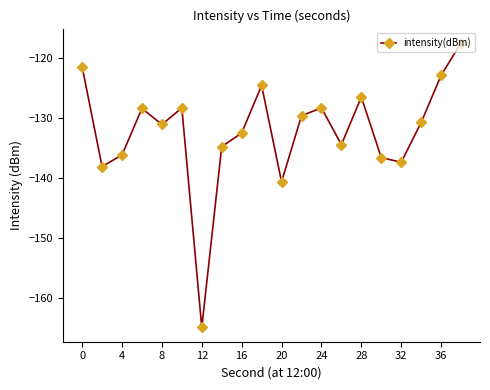

What is the minimum value shown in the chart?

-164.9